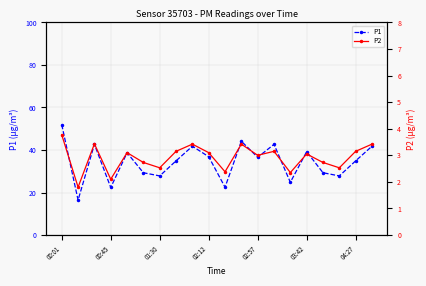

List the series in order of their peak value, highest first.

P1, P2